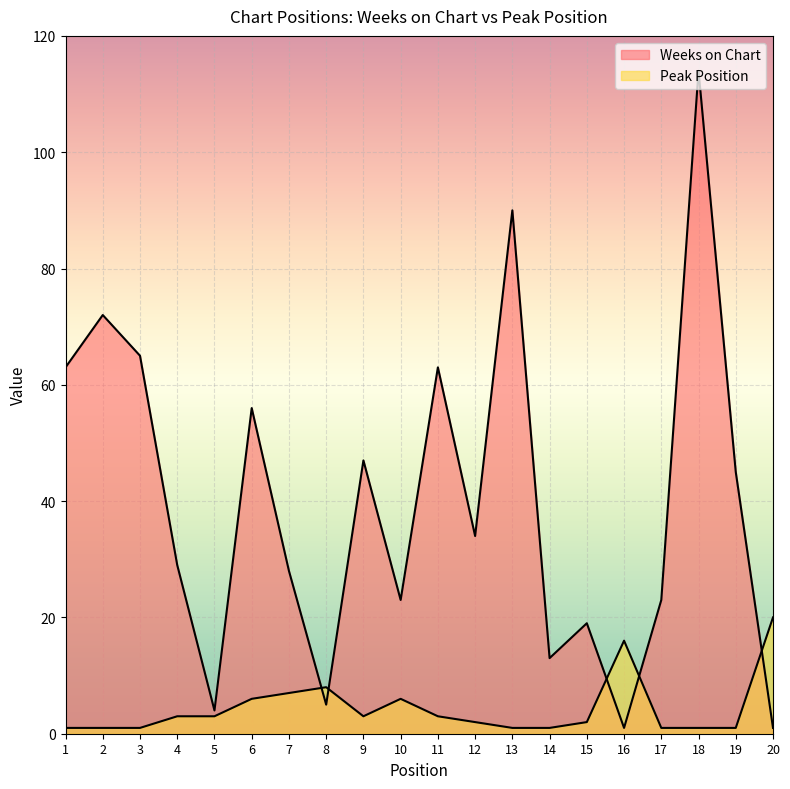

Which series ends up on top after the final intersection of Weeks on Chart and Peak Position?

Peak Position